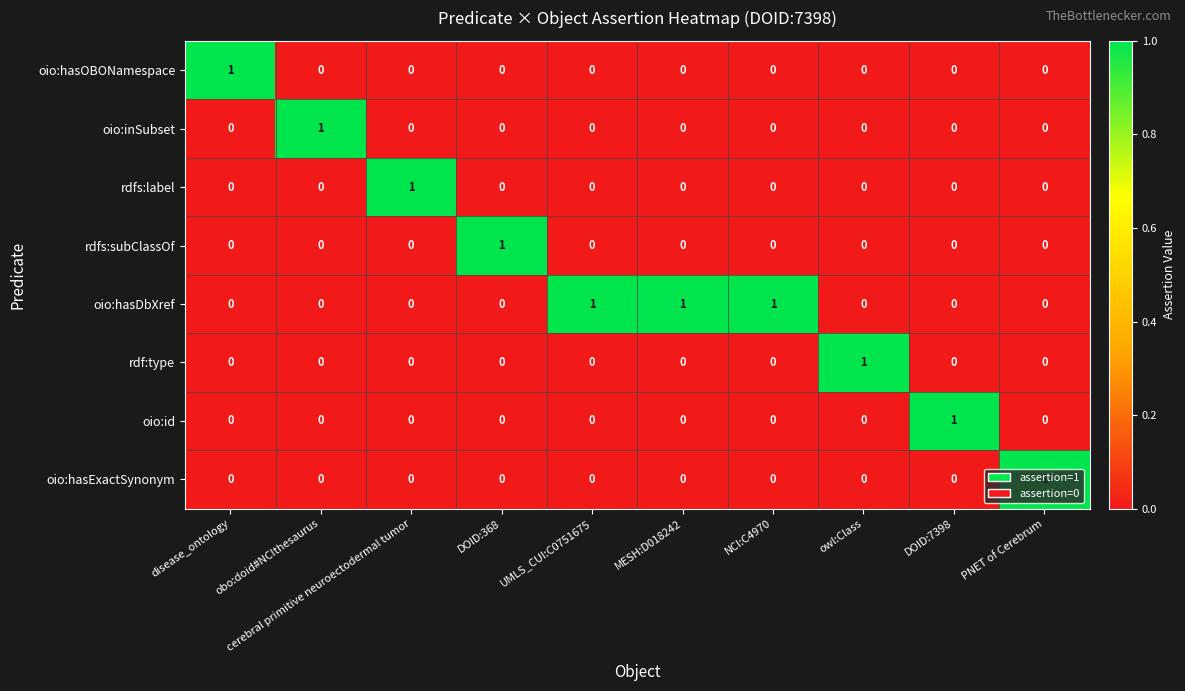

Which series has the largest total across all categories?

oio:hasDbXref